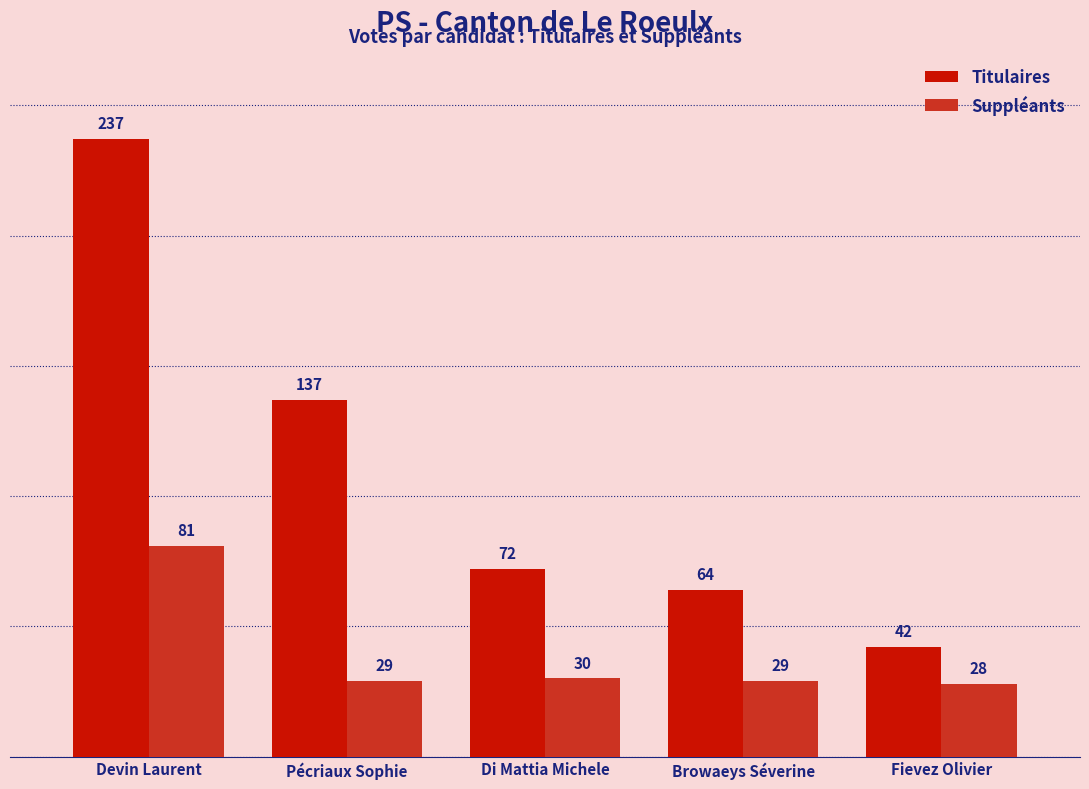

The value of Titulaires at Browaeys Séverine is 37. True or false?

False